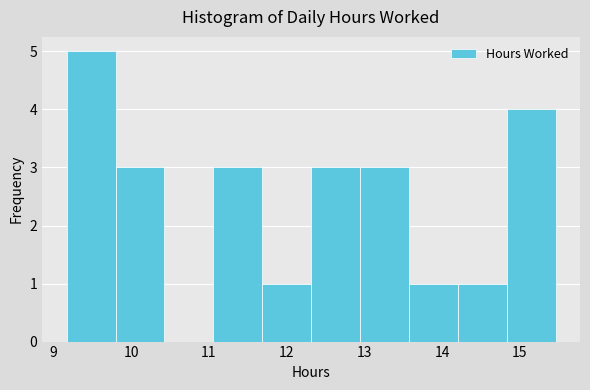

Reading left to right, list every bar in this chart as the range it spans on the x-axis followed by its height. Neither the bar edges nor the heights are printed on the chart, so give them approximately, as read against the axes.

9.2 to 9.8: 5
9.8 to 10.4: 3
10.4 to 11.1: 0
11.1 to 11.7: 3
11.7 to 12.3: 1
12.3 to 12.9: 3
12.9 to 13.6: 3
13.6 to 14.2: 1
14.2 to 14.8: 1
14.8 to 15.5: 4